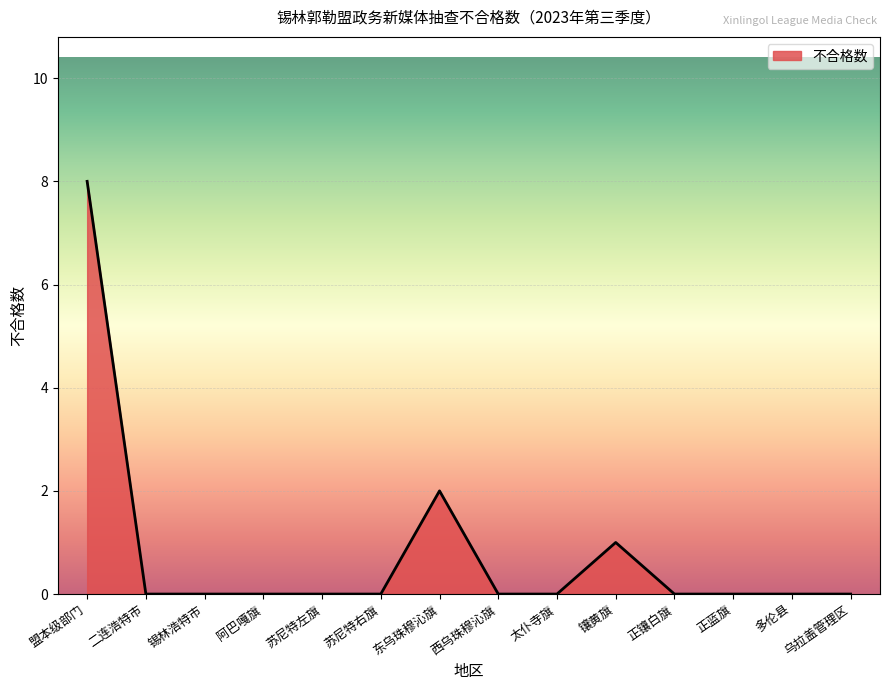

Is it true that the value at 阿巴嘎旗 is 2?

False